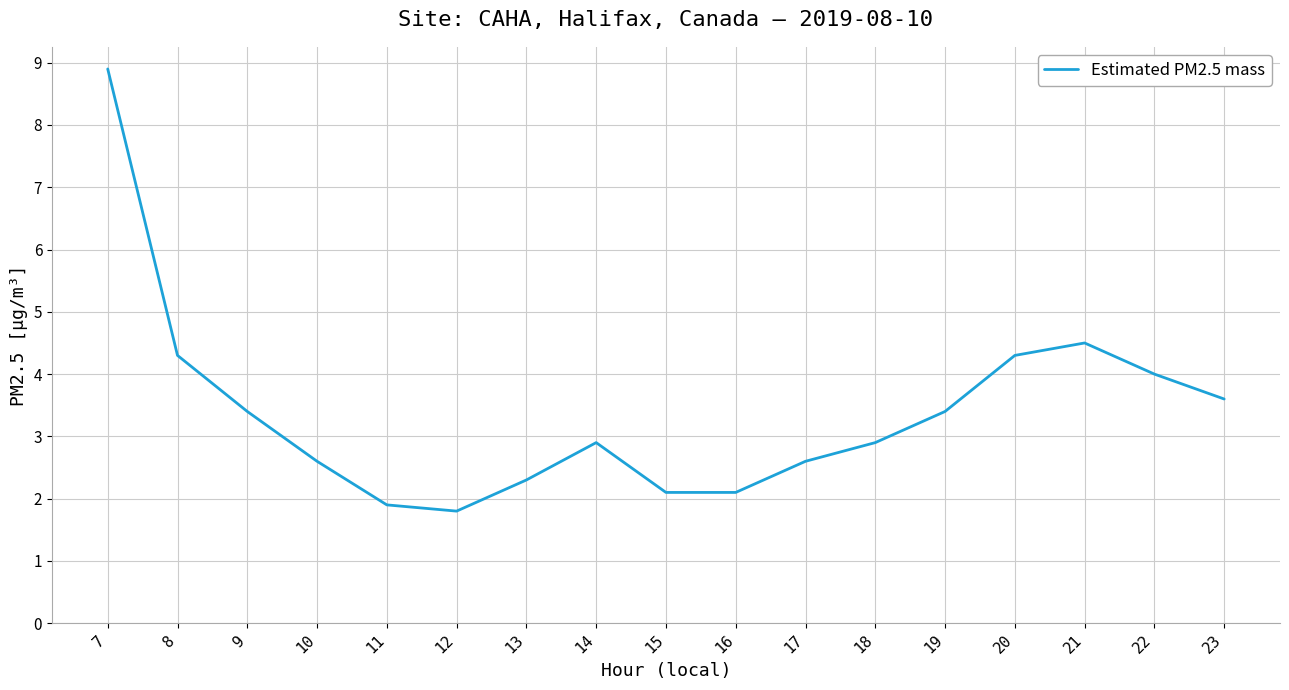

Approximately how many times larger is the value at 21 compared to 22?

1.1